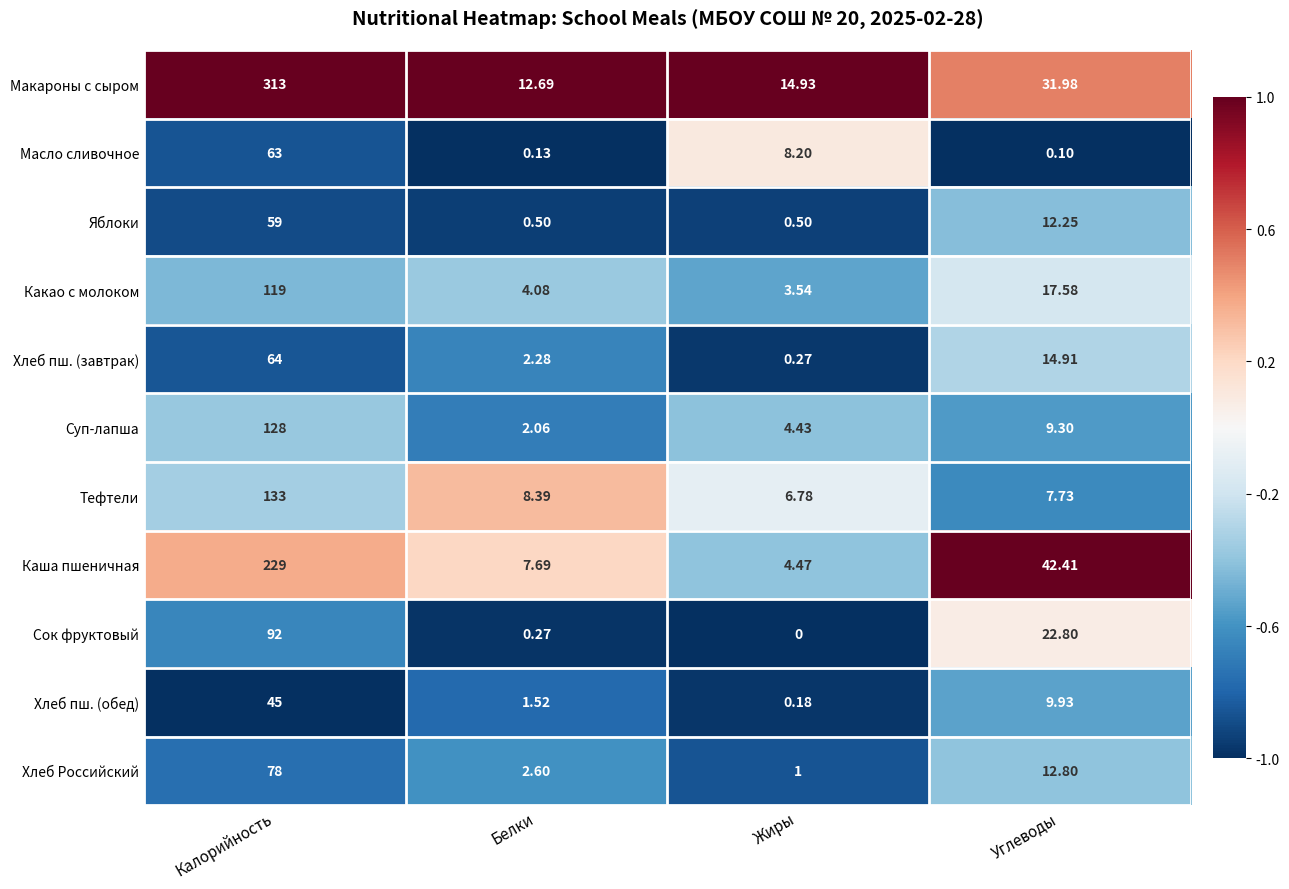

Which series changed the most between Жиры and Углеводы?

Каша пшеничная